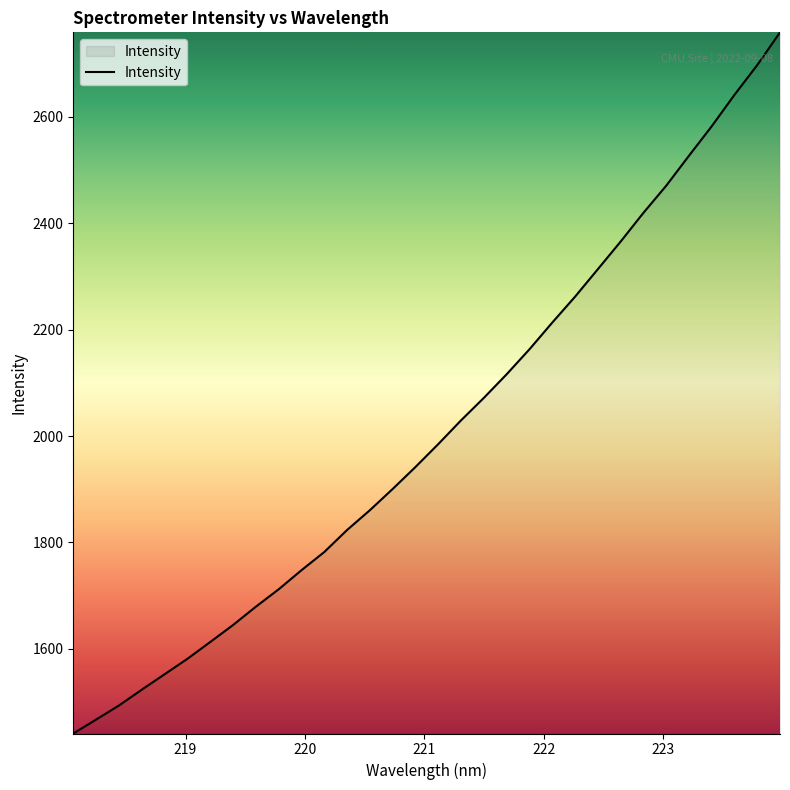

What is the difference between the maximum and minimum values?

1317.7